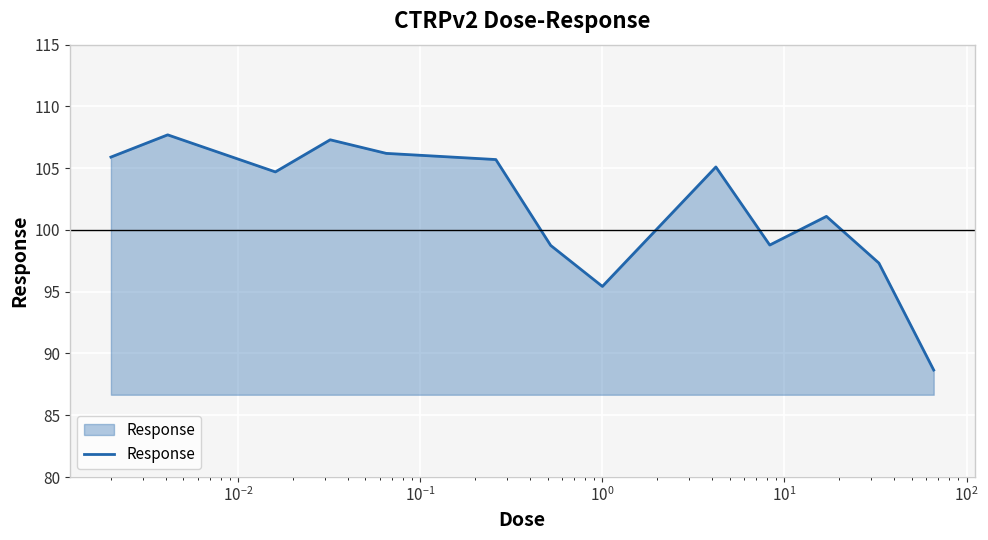

What is the minimum value shown in the chart?

88.7